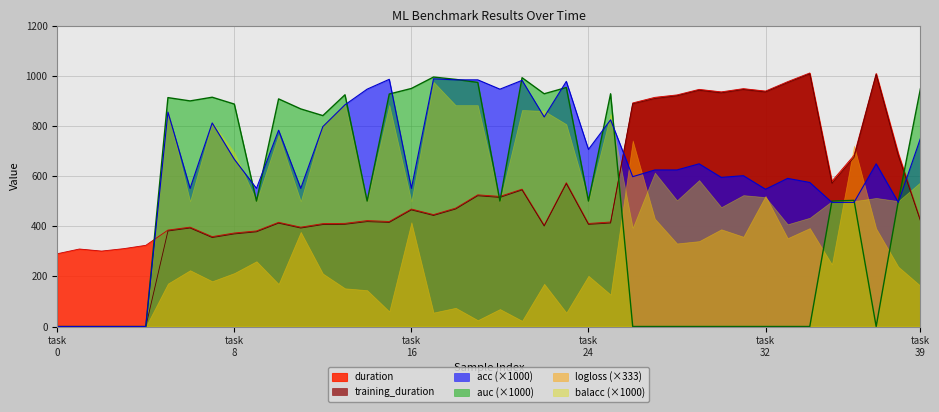

How many data points in duration are above 446?

20